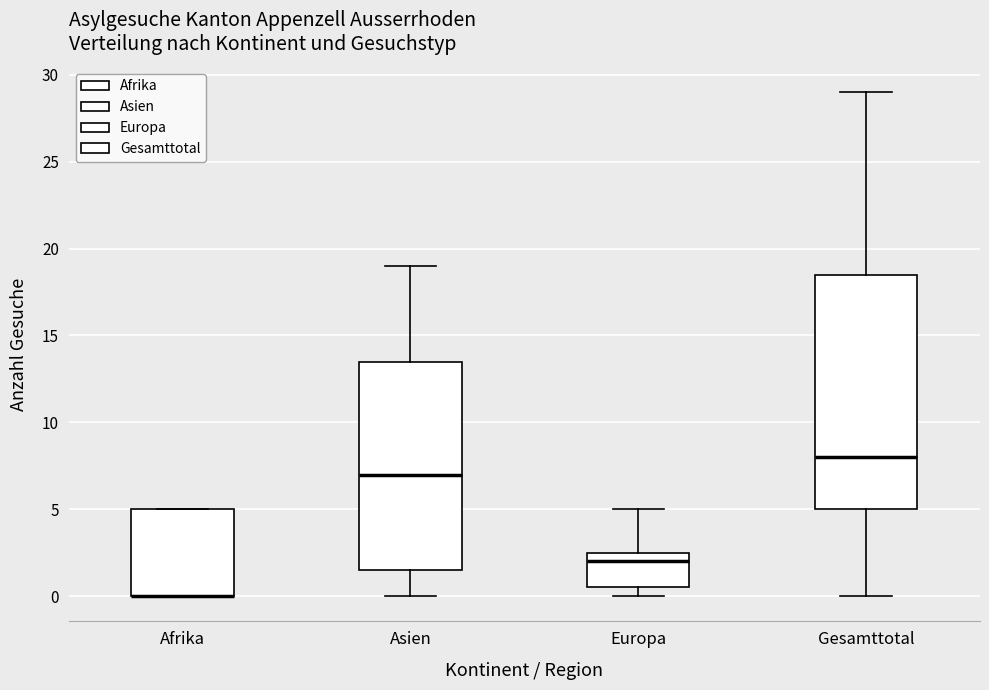

Reading left to right, transcribe this box plot: for each box, give where its median line is, the range the box spans, and where its two whiskers end, as read against the y-axis. The values are not printed on the chart, so give them approximately, as read against the axis.

Afrika: median 0.0 (drawn on the box's lower edge), box 0.0 to 5.0, whiskers 0.0 to 5.0
Asien: median 7.0, box 1.5 to 13.5, whiskers 0.0 to 19.0
Europa: median 2.0, box 0.5 to 2.5, whiskers 0.0 to 5.0
Gesamttotal: median 8.0, box 5.0 to 18.5, whiskers 0.0 to 29.0